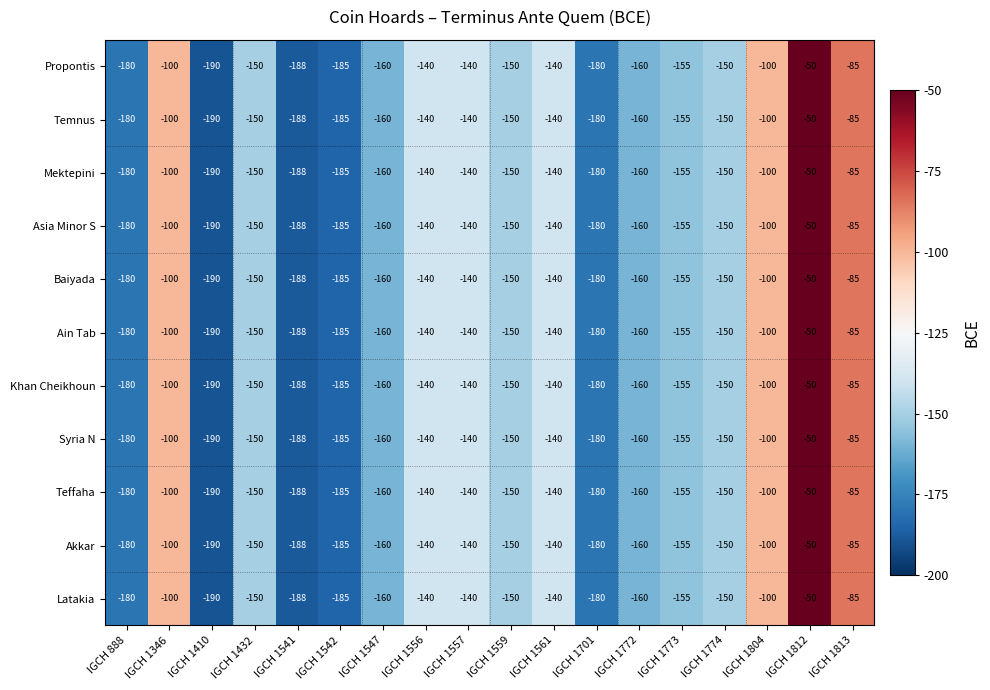

At which category does the chart reach its minimum across all series?

IGCH 1410